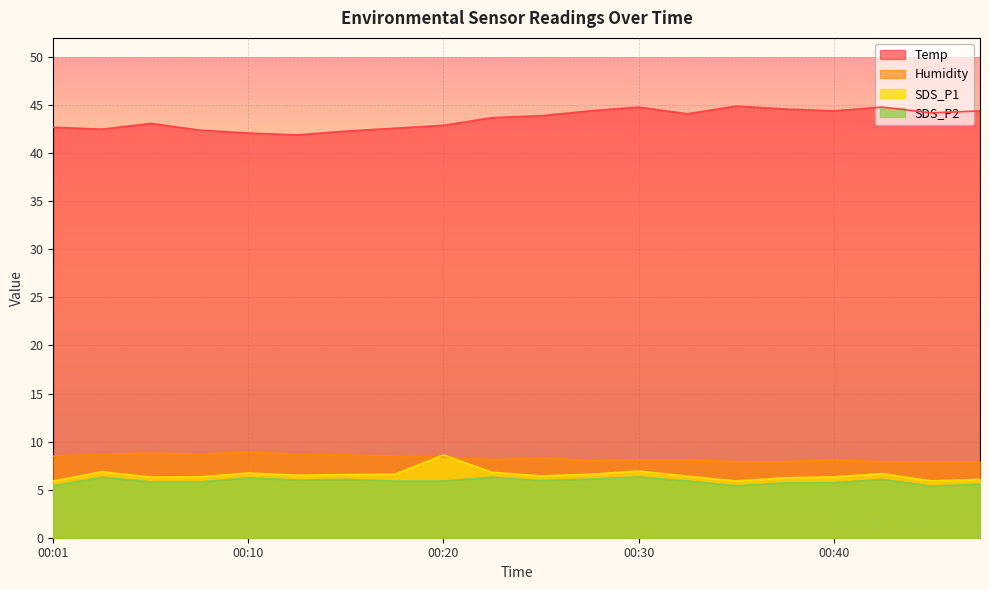

Reading left to right, what are all the values shown in this chart?

Temp: 8.5	8.7	8.8	8.7	8.9	8.7	8.6	8.5	8.4	8.1	8.3	8.0	8.1	8.1	7.9	7.9	8.1	7.9	7.9	7.9
Humidity: 42.7	42.5	43.1	42.4	42.1	41.9	42.3	42.6	42.9	43.7	43.9	44.4	44.8	44.1	44.9	44.6	44.4	44.8	44.2	44.4
SDS_P1: 5.9	6.9	6.3	6.3	6.7	6.5	6.6	6.6	8.6	6.8	6.4	6.6	6.9	6.4	5.9	6.2	6.3	6.7	5.9	6.1
SDS_P2: 5.4	6.3	5.8	5.8	6.2	6.0	6.1	5.9	5.9	6.3	5.9	6.1	6.3	5.9	5.4	5.7	5.7	6.1	5.4	5.6